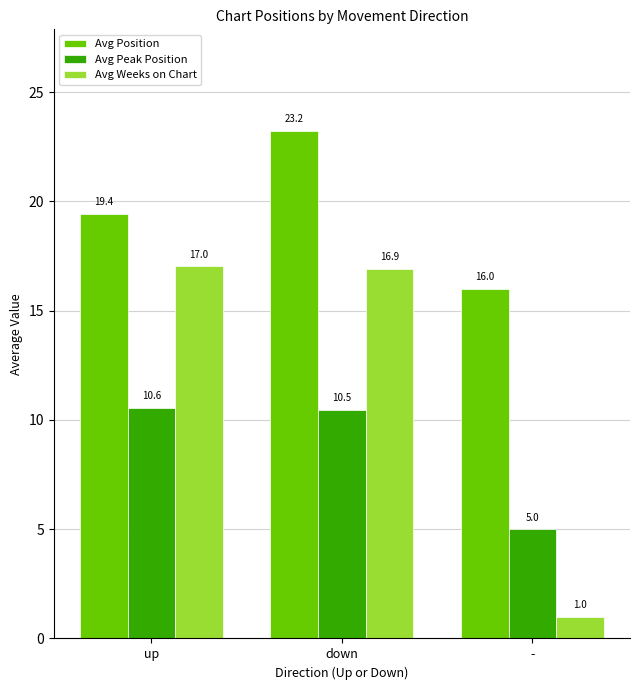

What are all the series names shown in the legend?

Avg Position, Avg Peak Position, Avg Weeks on Chart